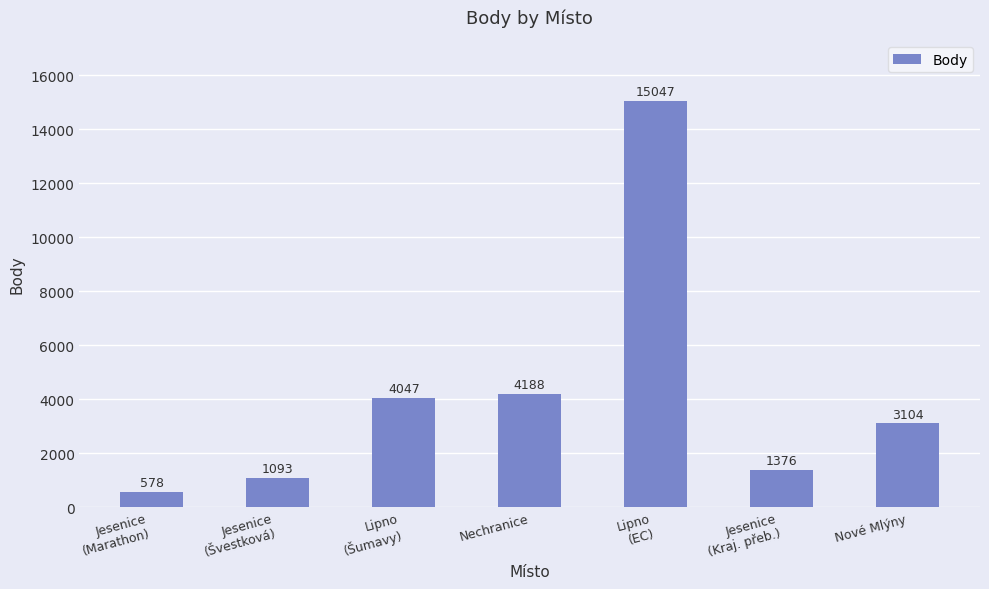

The chart shows a value of 6395 at Lipno
(Šumavy). True or false?

False